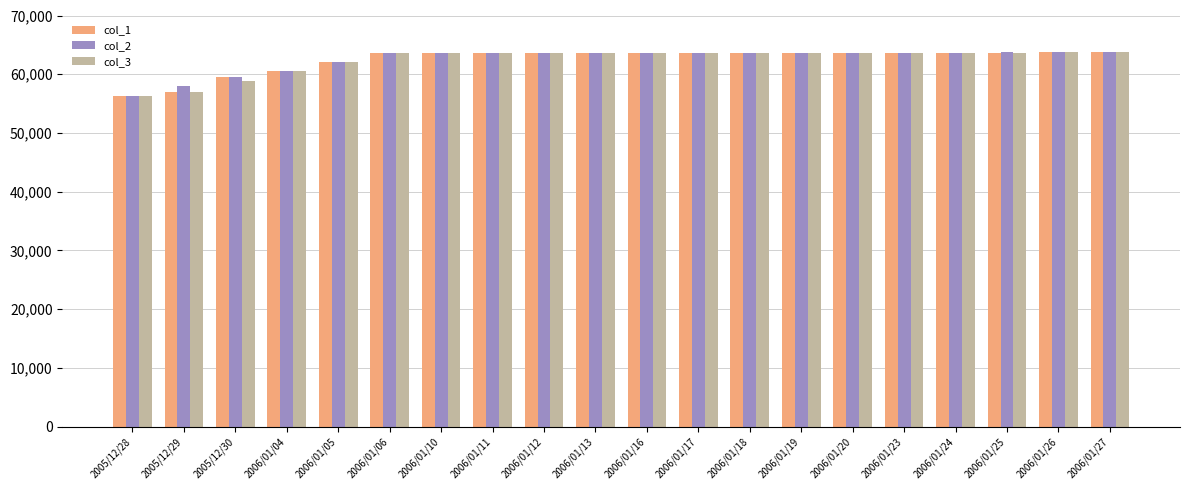

What is the average value of the col_1 series?

62534